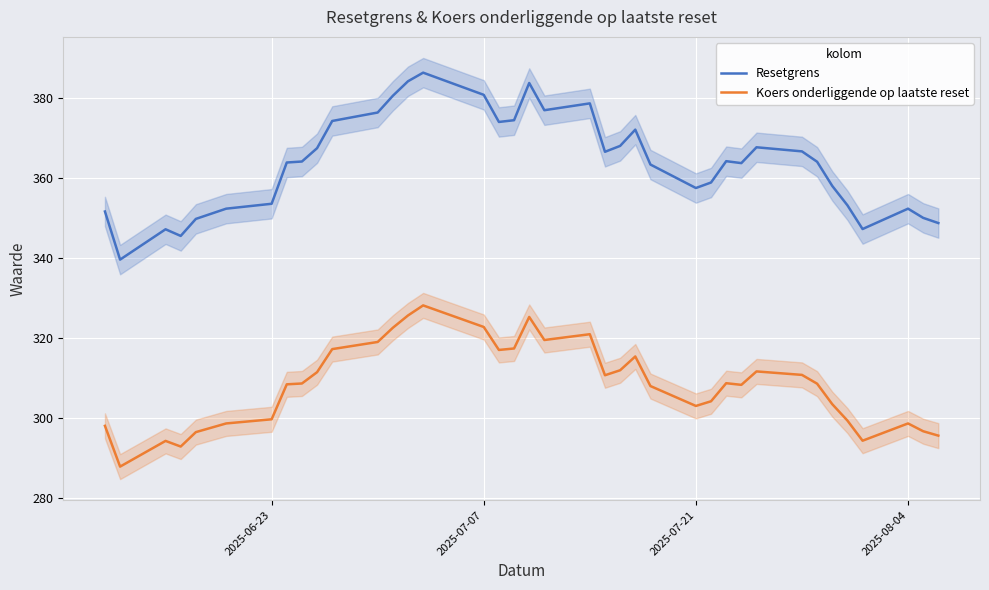

True or false: Resetgrens and Koers onderliggende op laatste reset cross at least once.

False